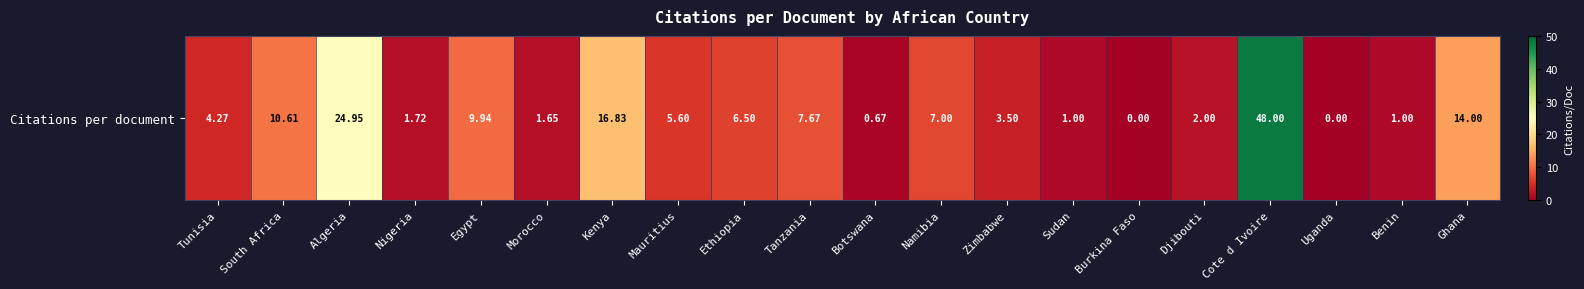

Is it true that the value at Djibouti is 3.2?

False